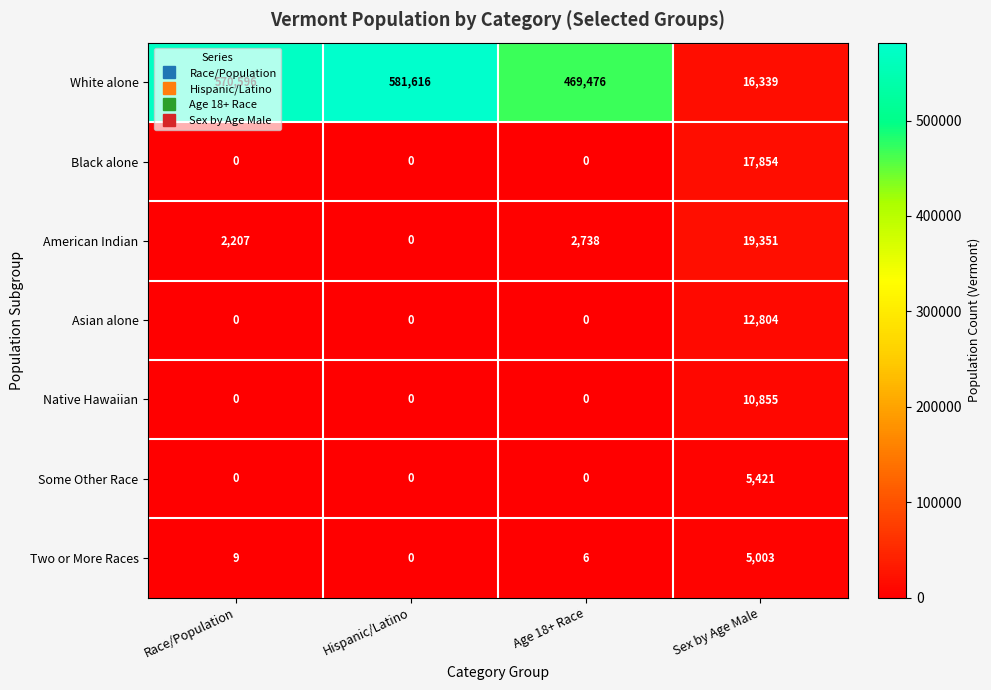

Between Age 18+ Race and Sex by Age Male, which series saw the biggest shift?

White alone